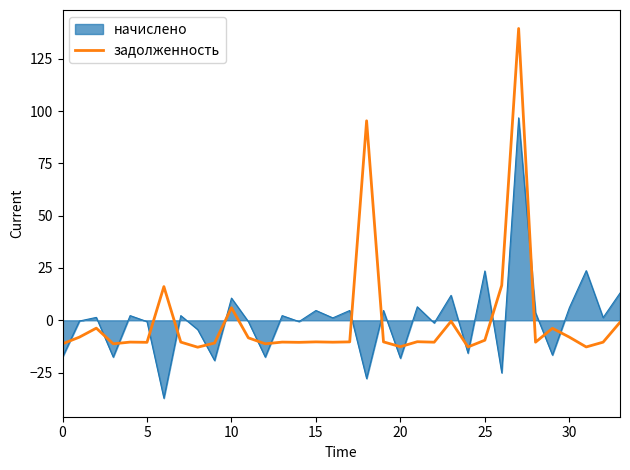

What is the difference between the maximum and minimum values in the начислено series?

134.0